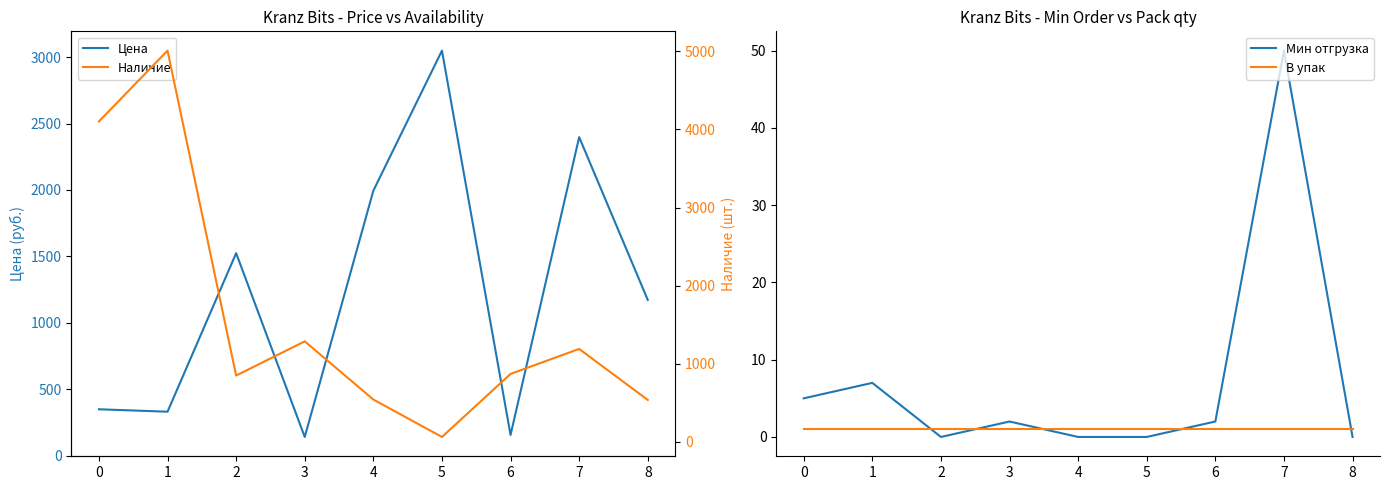

How many distinct data groups are displayed?

4